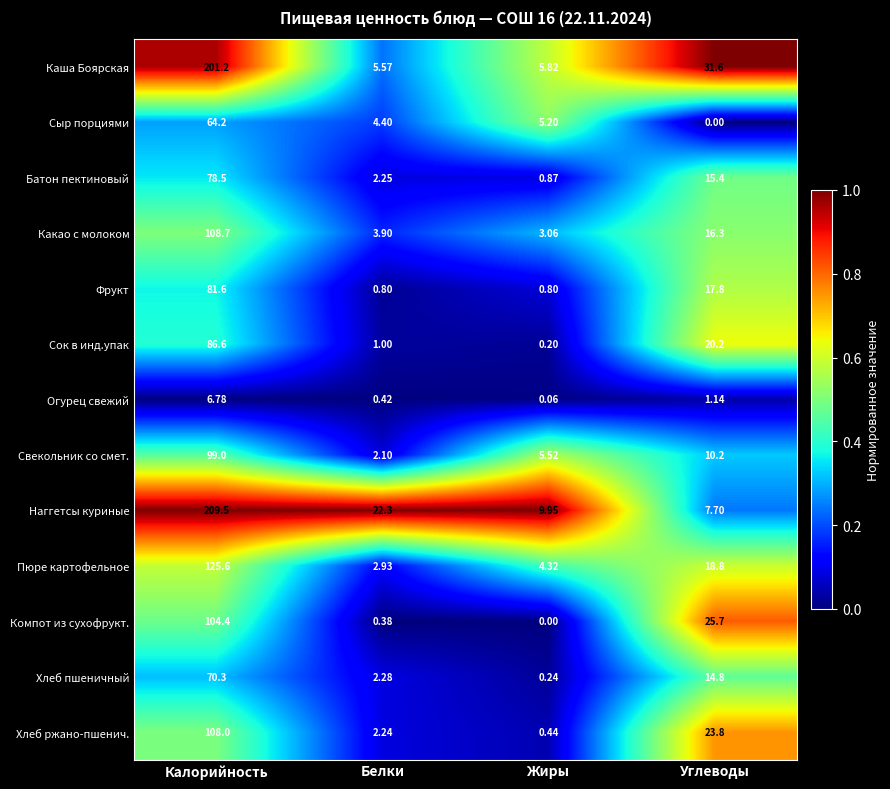

What is the maximum value shown in the chart?

209.5